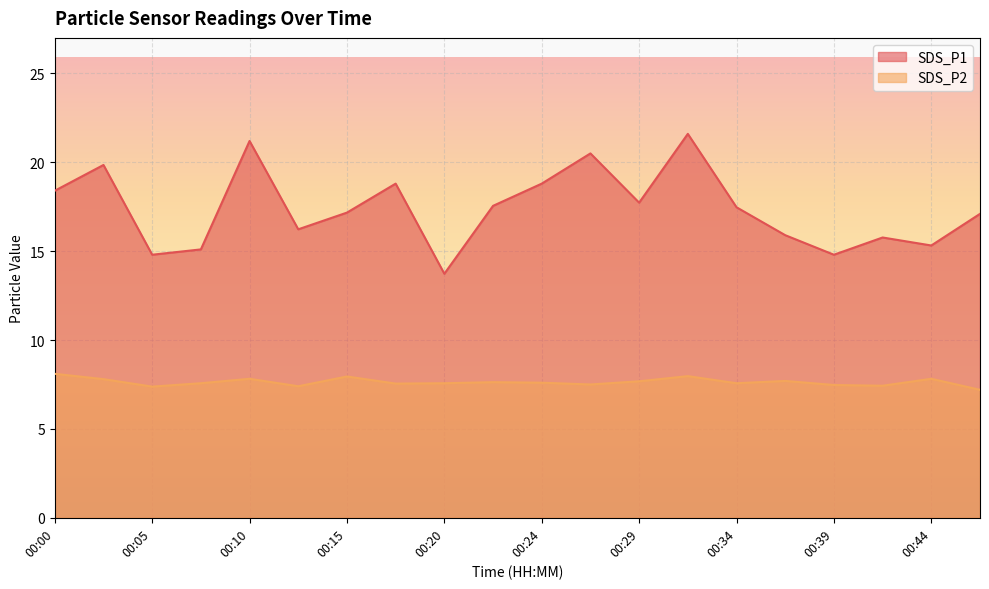

What is the approximate value of SDS_P1 at 00:00?

18.4